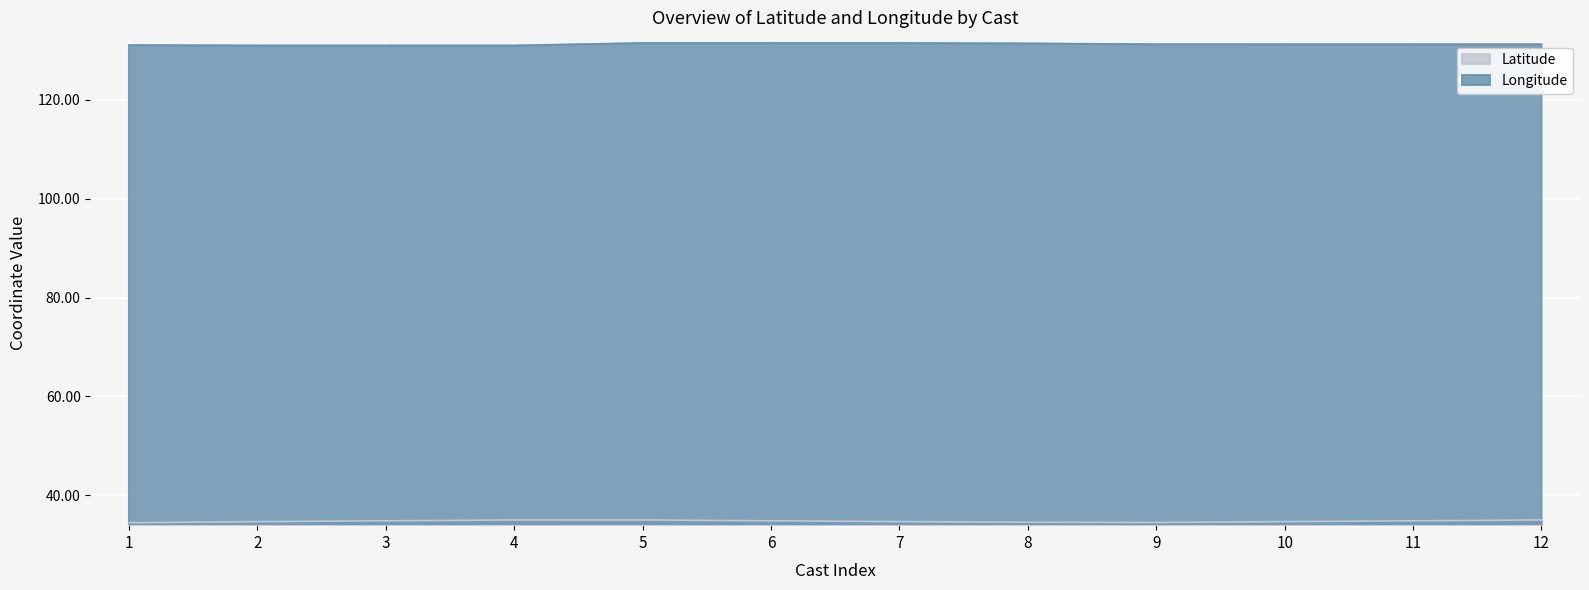

Which series has the largest total across all categories?

Longitude